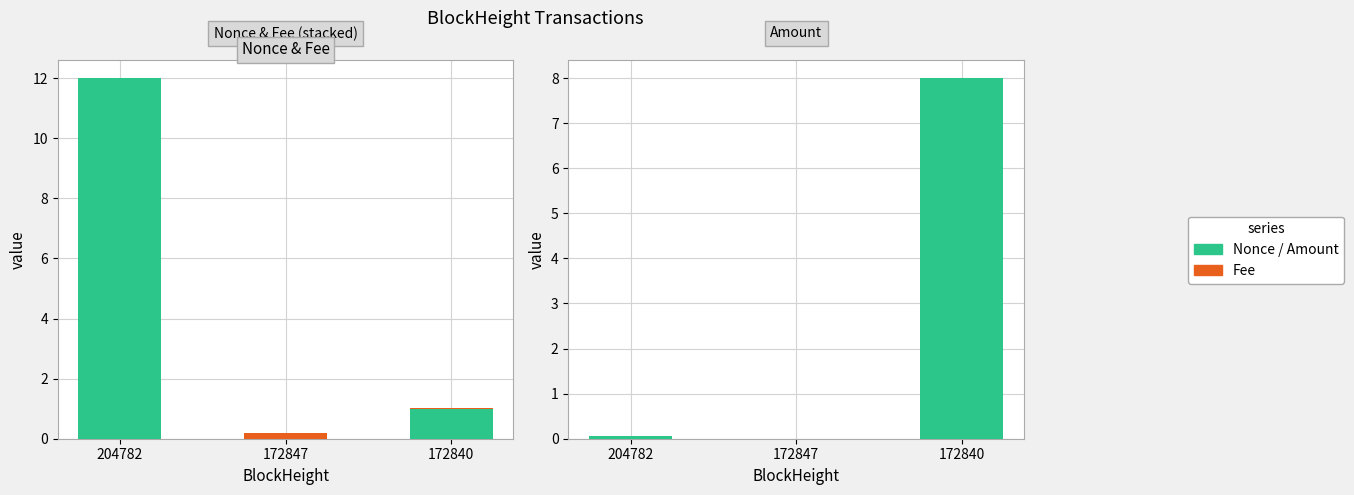

Rank the series by their average value, from lowest to highest.

Fee, Amount, Nonce